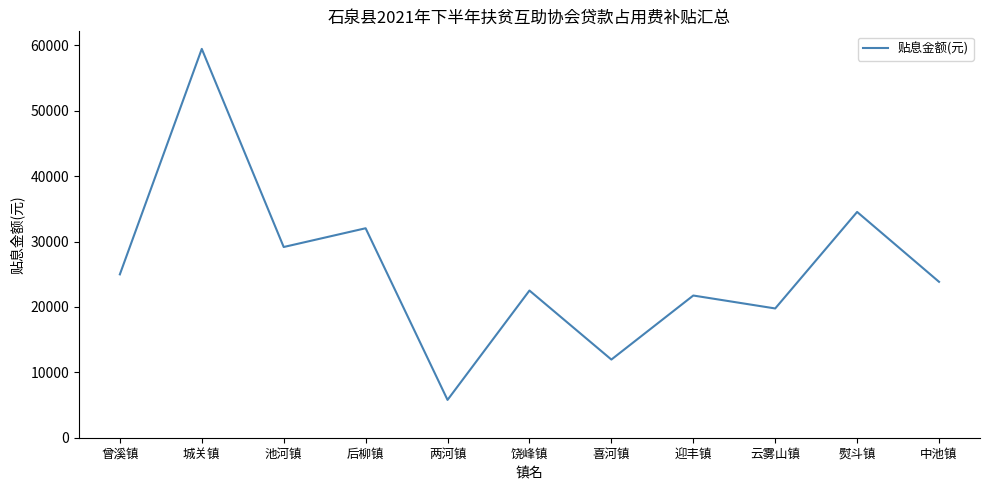

At which category does the chart reach its peak across all series?

城关镇